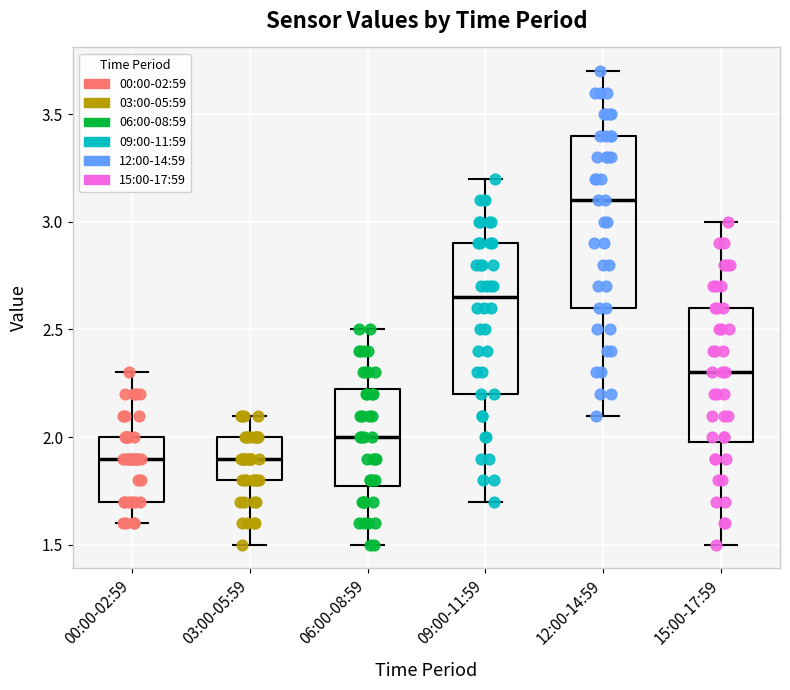

Which box is the tallest, from its lower edge to its upper edge?

12:00-14:59